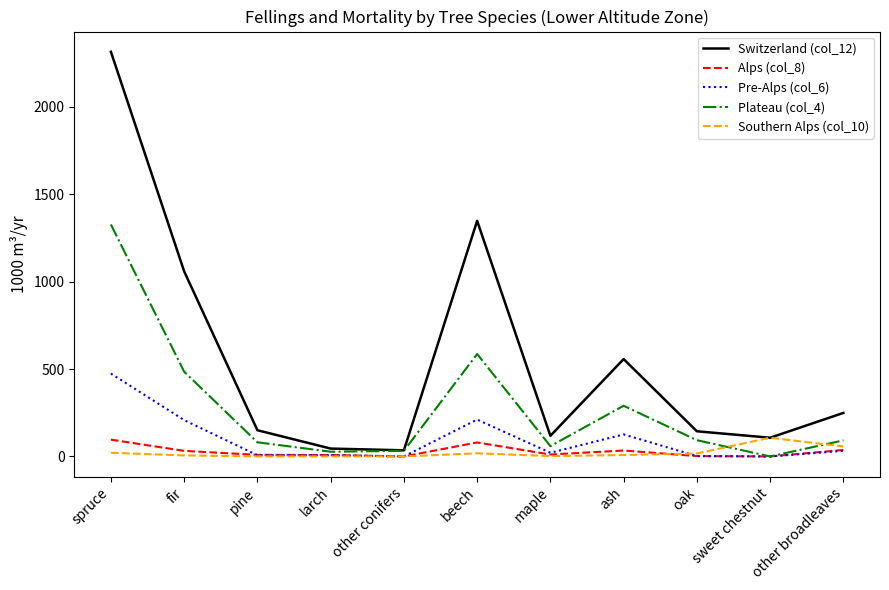

At which label does Plateau (col_4) reach its peak?

spruce